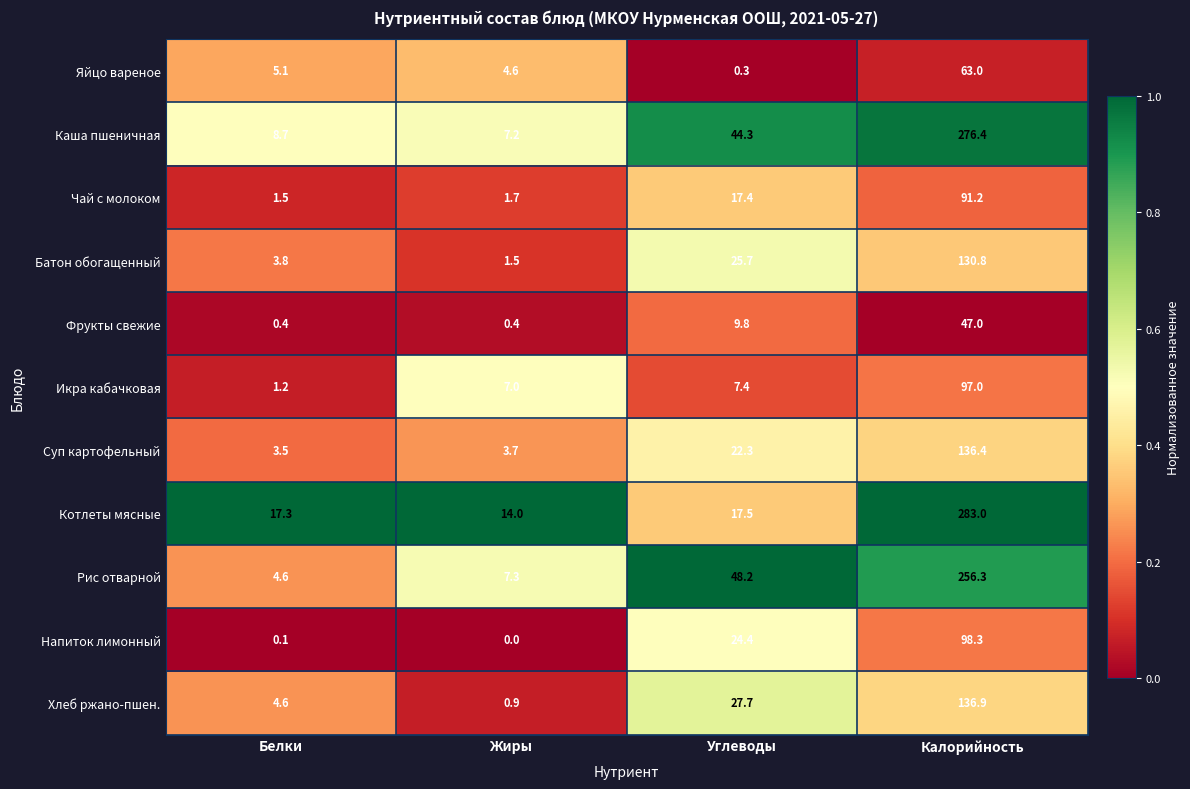

Which series has the widest spread of values?

Каша пшеничная